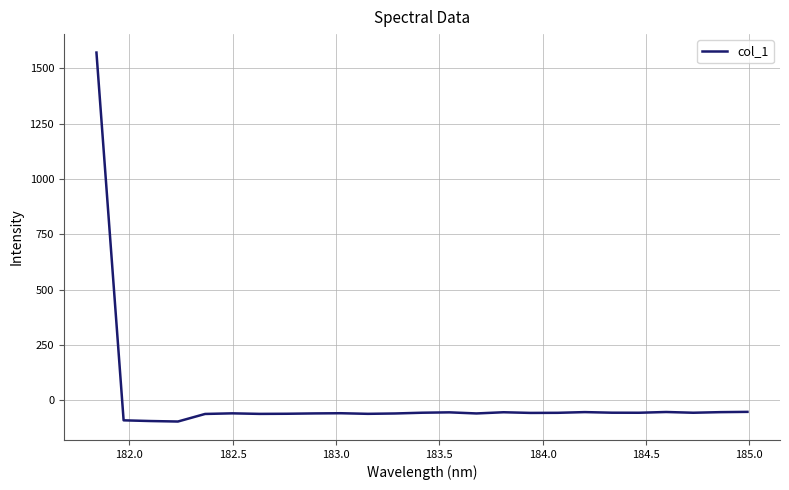

What is the maximum value shown in the chart?

1571.8